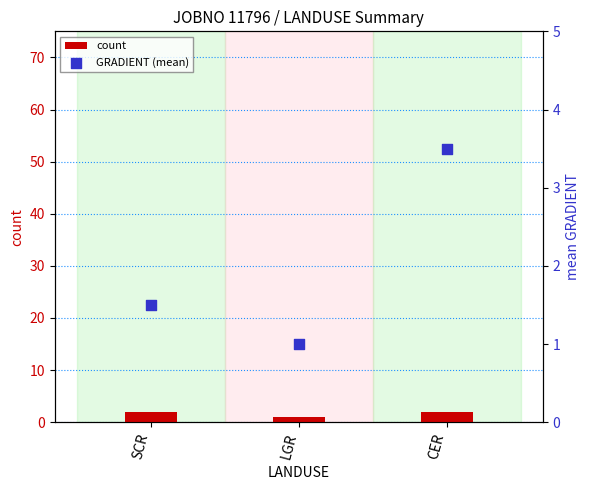

What is the total value across all series at CER?

5.5